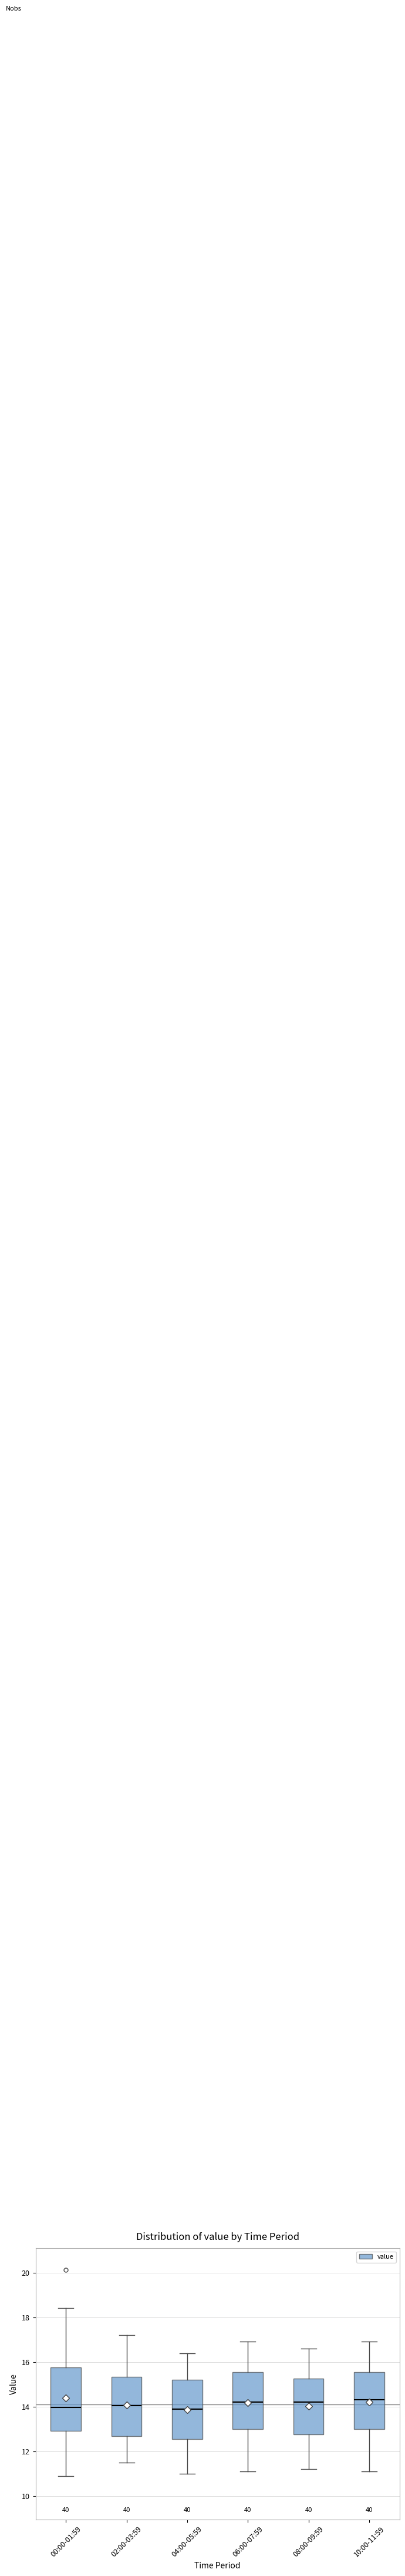

Reading left to right, transcribe this box plot: for each box, give where its median line is, the range the box spans, and where its two whiskers end, as read against the y-axis. The values are not printed on the chart, so give them approximately, as read against the axis.

00:00-01:59: median 14.0, box 13.0 to 15.8, whiskers 11.0 to 18.4
02:00-03:59: median 14.0, box 12.6 to 15.4, whiskers 11.6 to 17.2
04:00-05:59: median 14.0, box 12.6 to 15.2, whiskers 11.0 to 16.4
06:00-07:59: median 14.2, box 13.0 to 15.6, whiskers 11.2 to 17.0
08:00-09:59: median 14.2, box 12.8 to 15.2, whiskers 11.2 to 16.6
10:00-11:59: median 14.4, box 13.0 to 15.6, whiskers 11.2 to 17.0